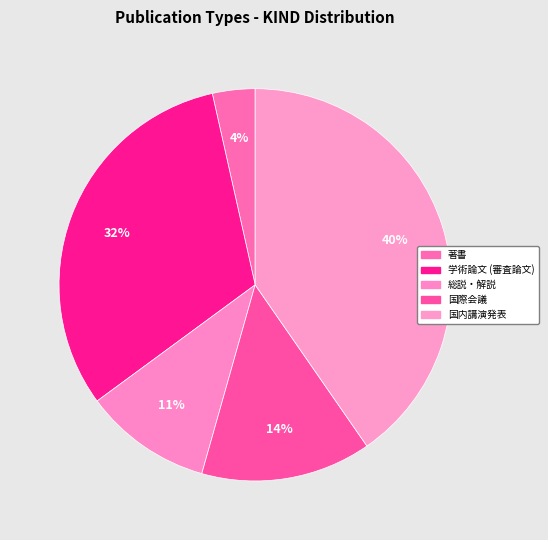

What is the ratio of the value at 国際会議 to the value at 学術論文 (審査論文)?

0.4